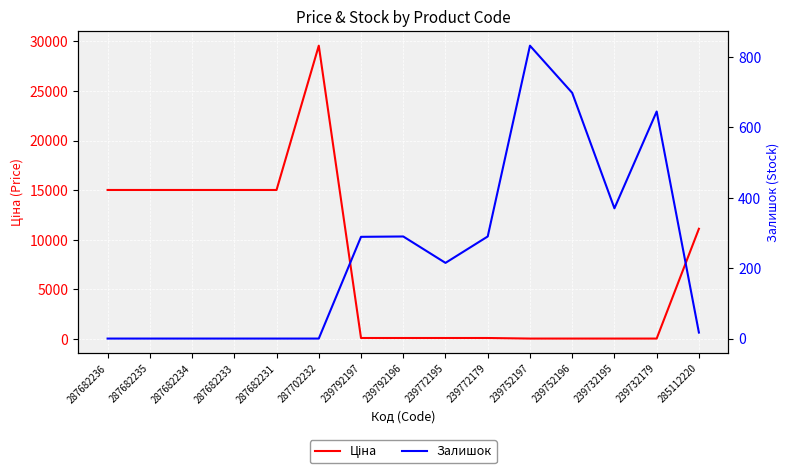

At how many categories does at least one series exceed 16457?

1